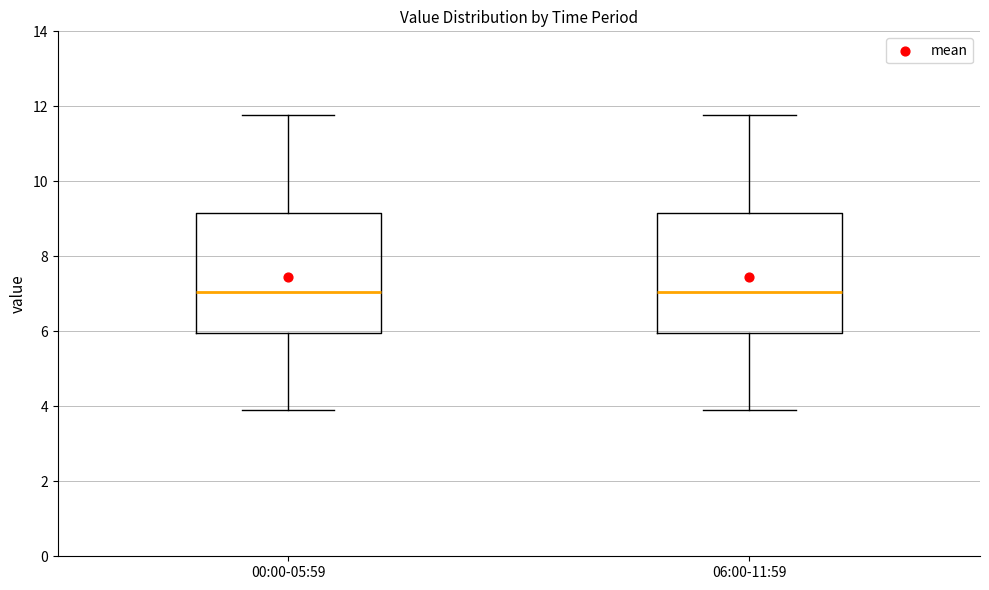

Reading left to right, transcribe this box plot: for each box, give where its median line is, the range the box spans, and where its two whiskers end, as read against the y-axis. The values are not printed on the chart, so give them approximately, as read against the axis.

00:00-05:59: median 7.0, box 6.0 to 9.2, whiskers 4.0 to 11.8
06:00-11:59: median 7.0, box 6.0 to 9.2, whiskers 4.0 to 11.8